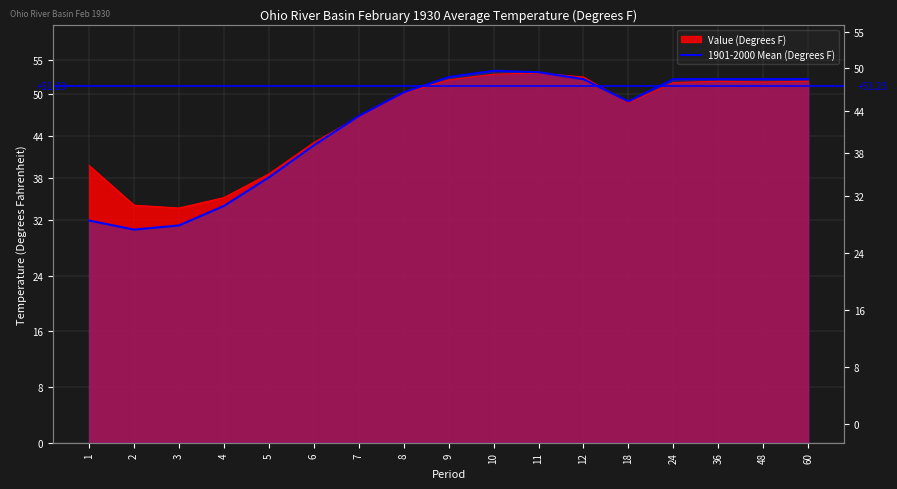

What value does the data have at 10?

53.4